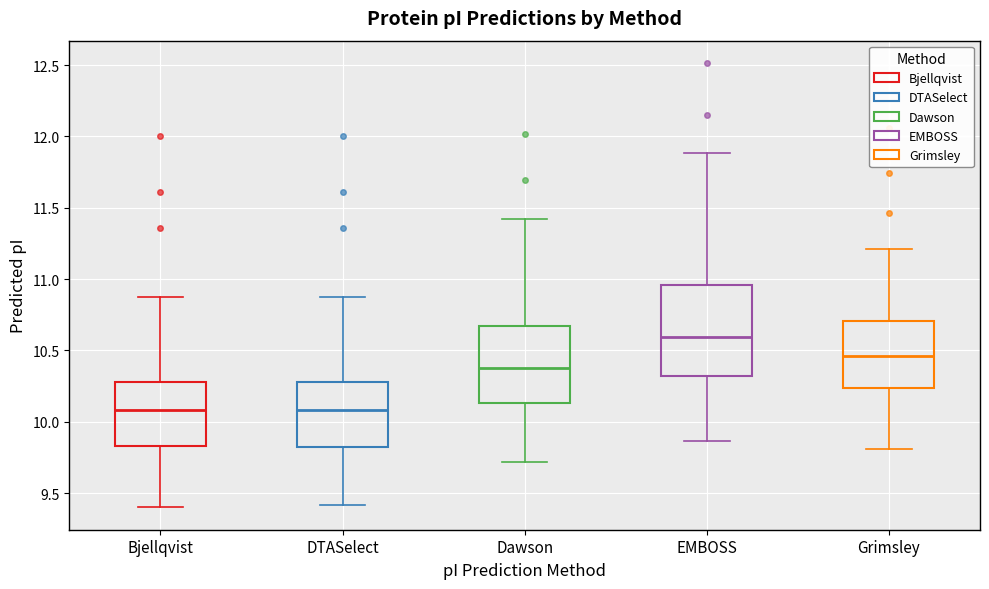

Reading left to right, transcribe this box plot: for each box, give where its median line is, the range the box spans, and where its two whiskers end, as read against the y-axis. The values are not printed on the chart, so give them approximately, as read against the axis.

Bjellqvist: median 10.10, box 9.85 to 10.30, whiskers 9.40 to 10.90
DTASelect: median 10.10, box 9.80 to 10.30, whiskers 9.40 to 10.90
Dawson: median 10.40, box 10.15 to 10.65, whiskers 9.70 to 11.40
EMBOSS: median 10.60, box 10.30 to 10.95, whiskers 9.85 to 11.90
Grimsley: median 10.45, box 10.25 to 10.70, whiskers 9.80 to 11.20